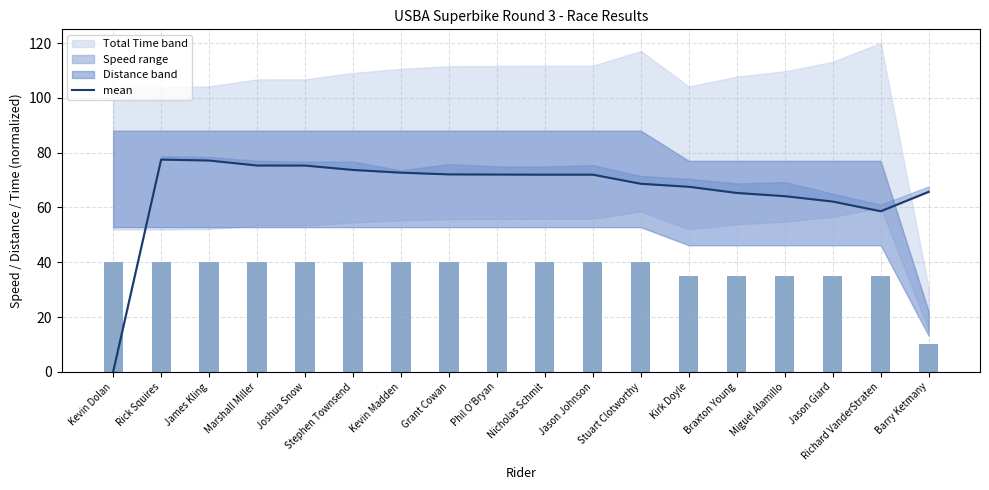

How many bars are there in total?

18